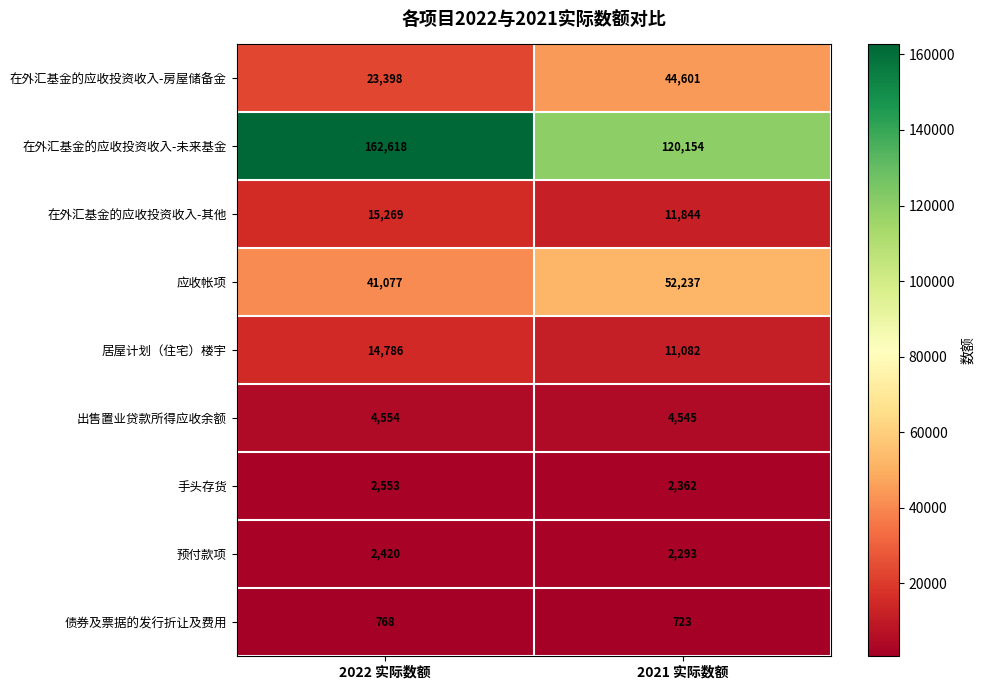

What is the maximum value shown in the chart?

162618